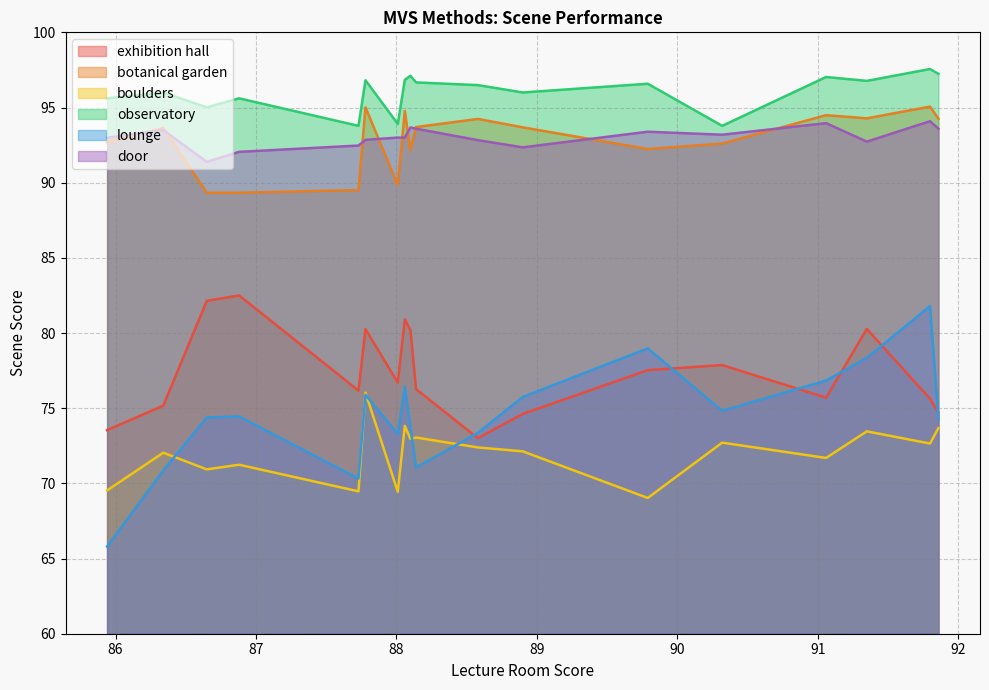

What are all the series names shown in the legend?

exhibition hall, botanical garden, boulders, observatory, lounge, door